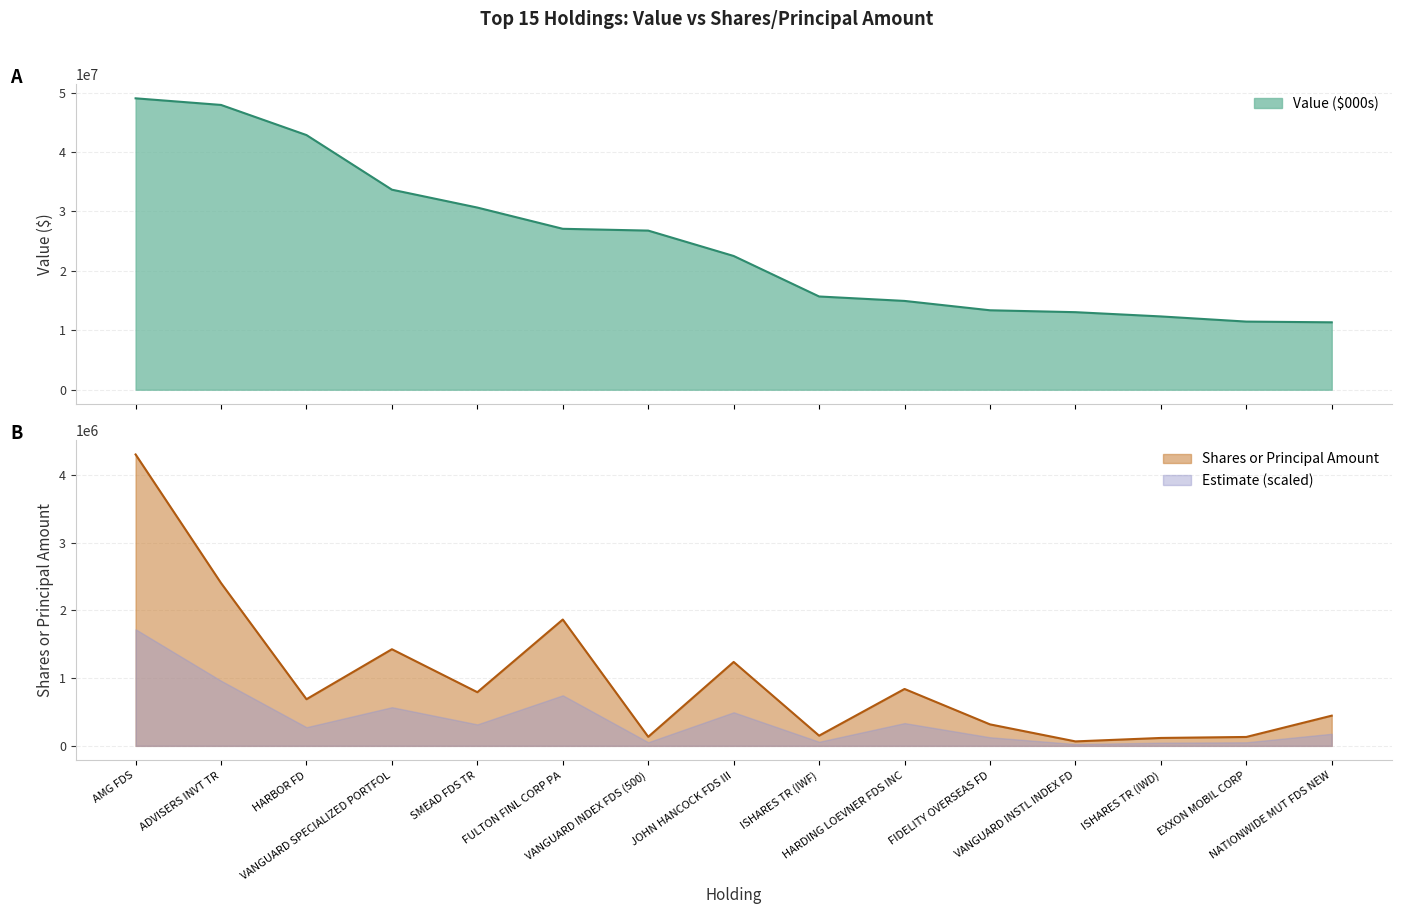

What is the highest value of the Value ($000s) series?

49046000